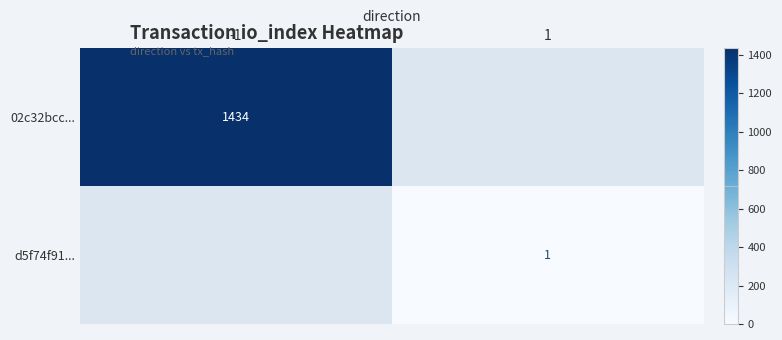

The value of 02c32bcc... at -1 is 2331. True or false?

False